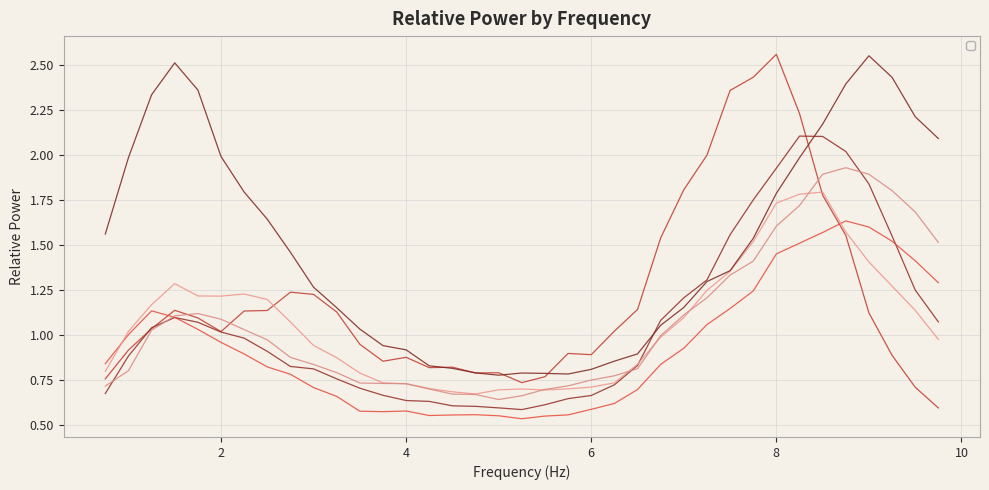

What is the sum of the _2KO_NO_CIRP40 values at 2.5 and 1.0?

1.8